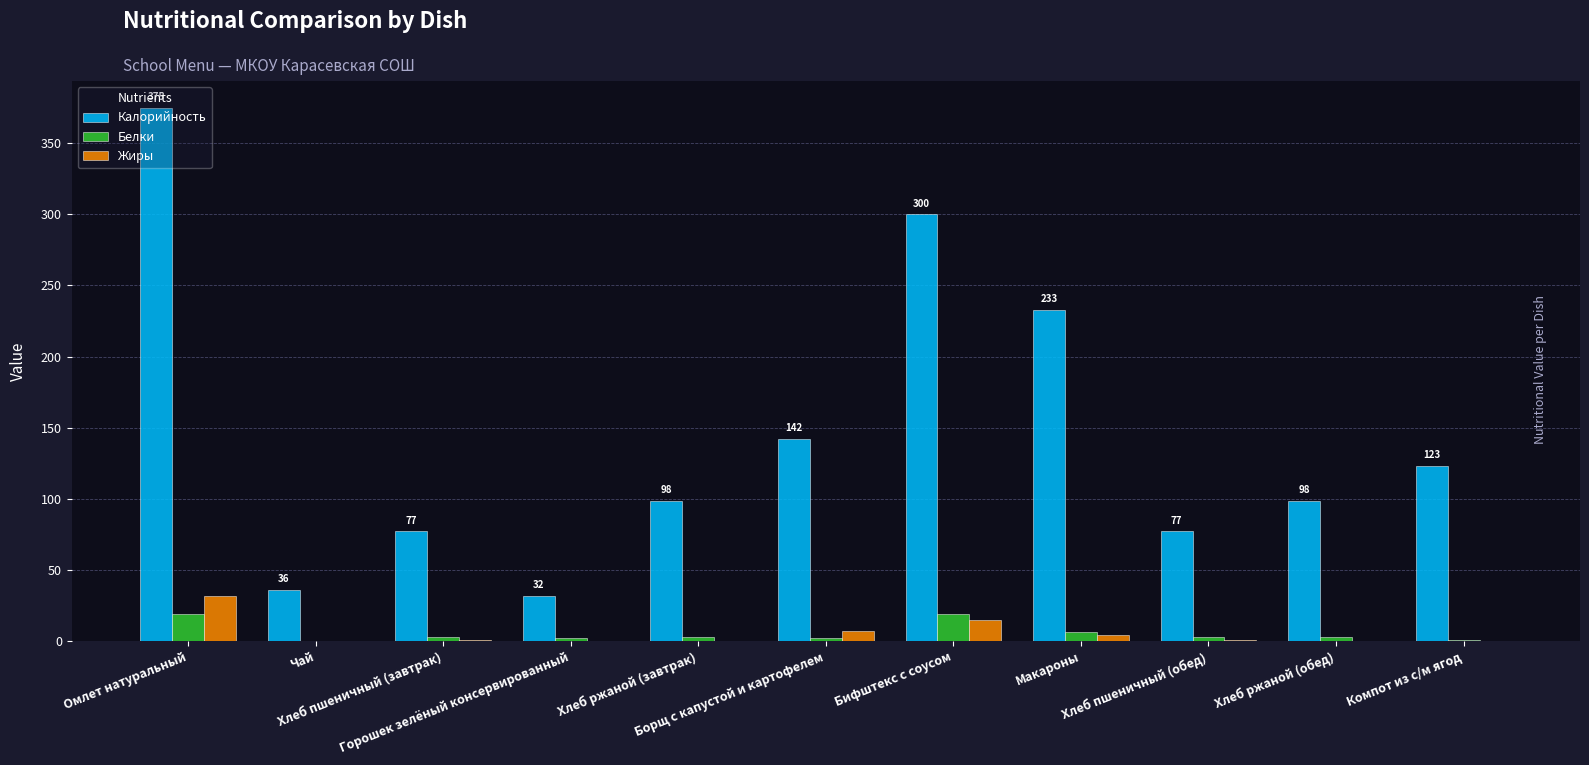

What is the total value across all series at Хлеб ржаной (завтрак)?

102.0